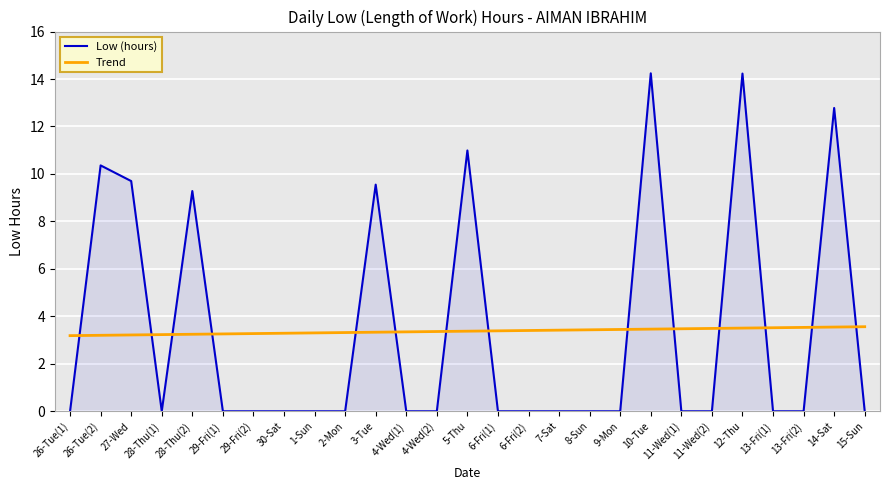

Is it true that Low (hours) equals 18.0 at 5-Thu?

False